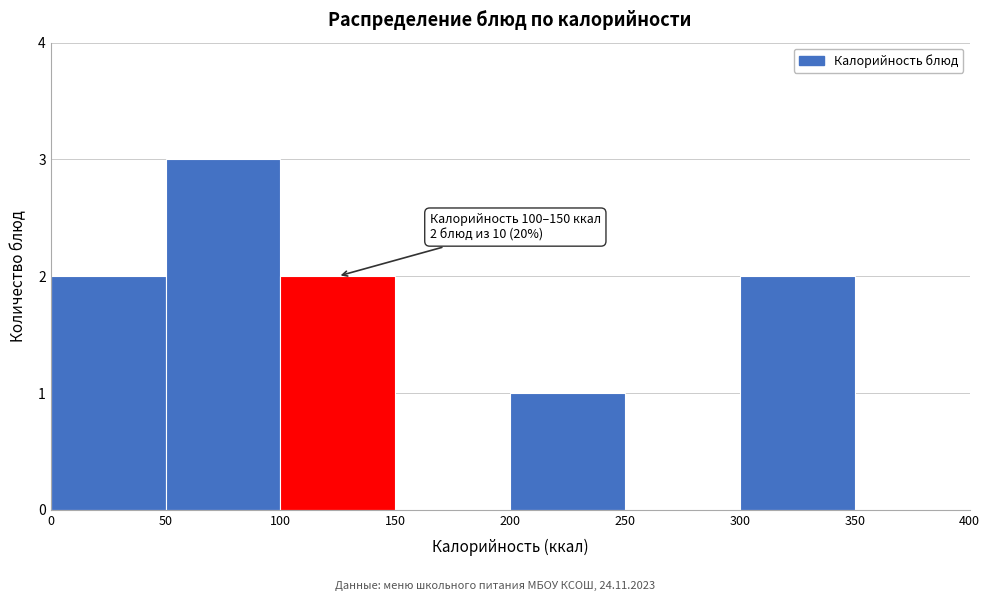

Over which range of the x-axis is the bar tallest?

50 to 100